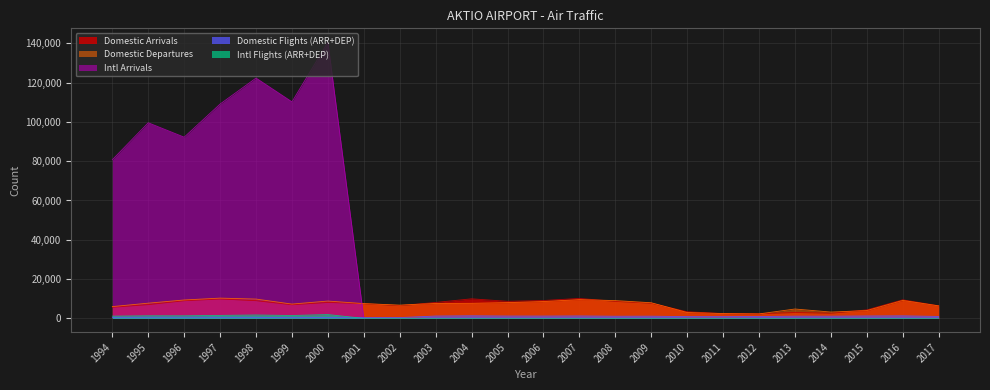

What value does the Domestic Flights (ARR+DEP) series have at 2009?

1113